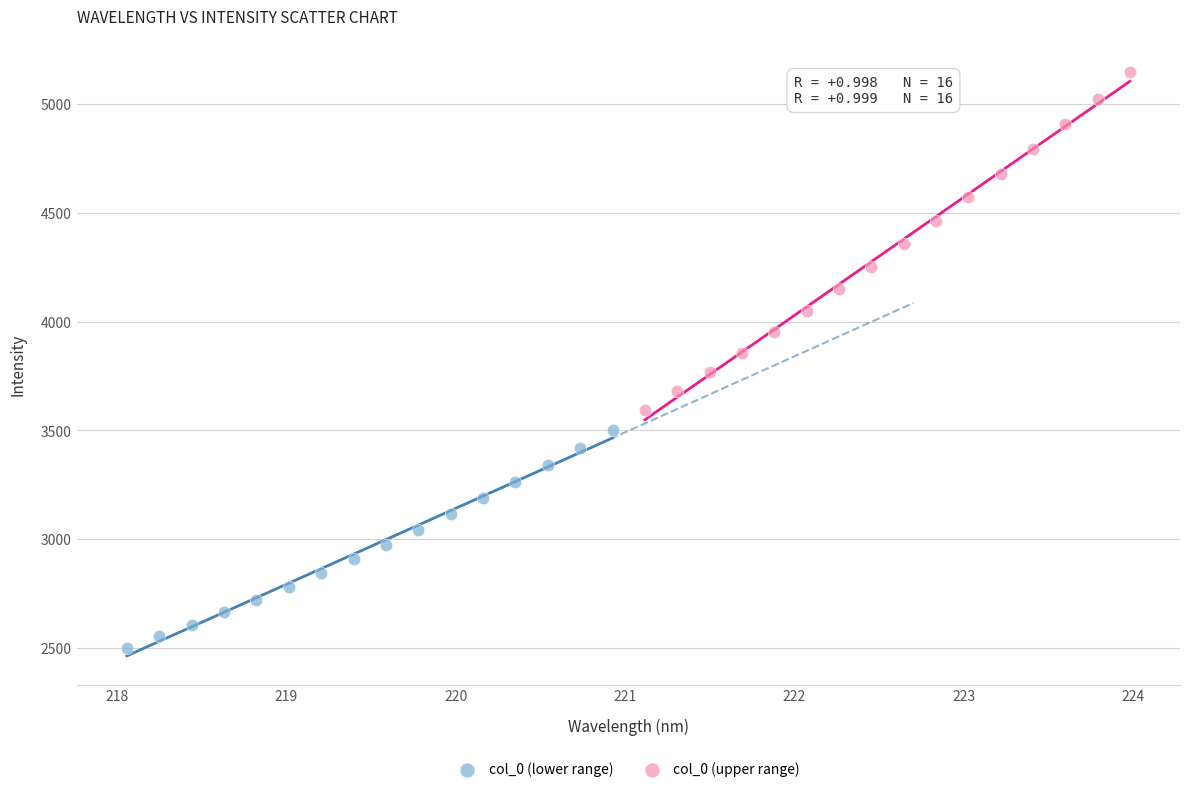

Which series reaches the maximum Y coordinate?

col_0 (upper range)